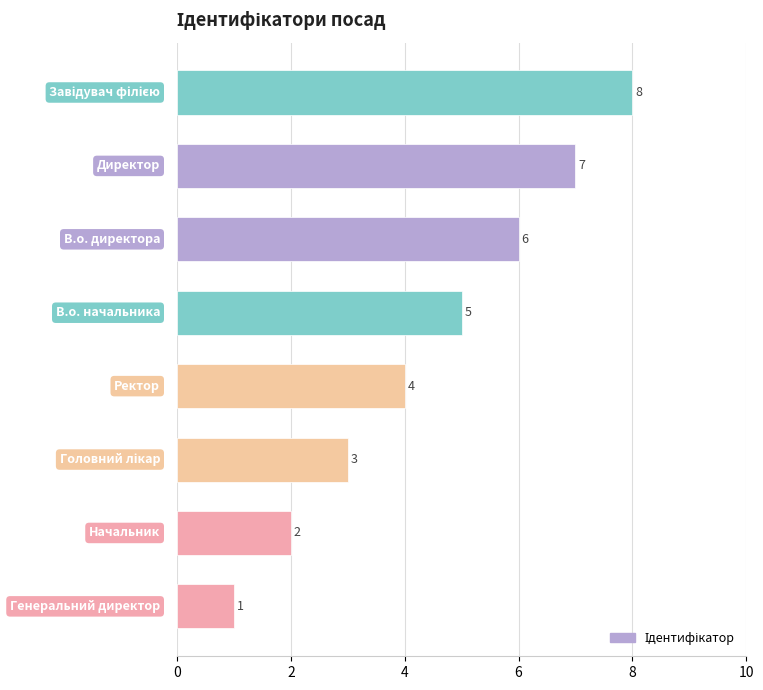

What is the greatest value displayed?

8